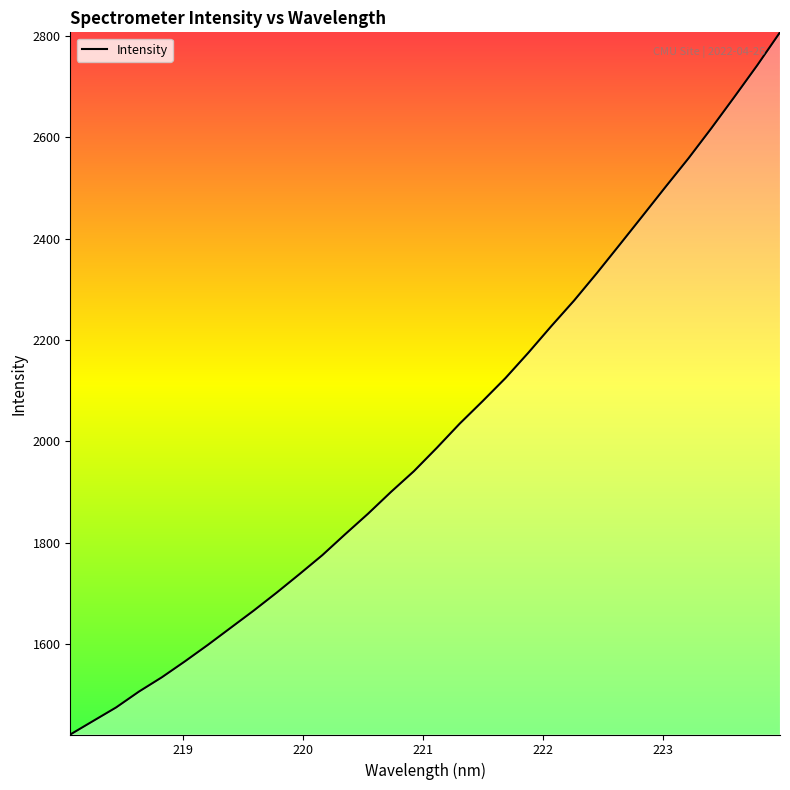

What is the greatest value displayed?

2807.1